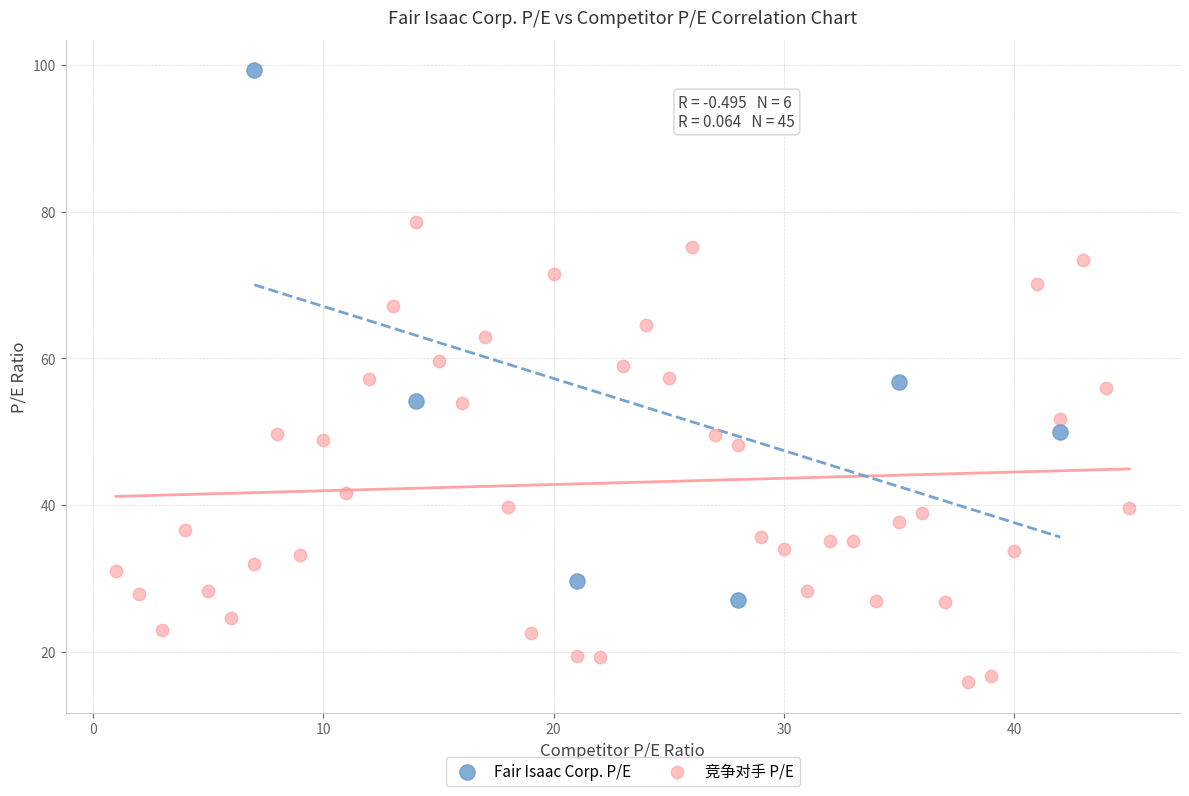

Which series reaches the minimum Y coordinate?

竞争对手 P/E